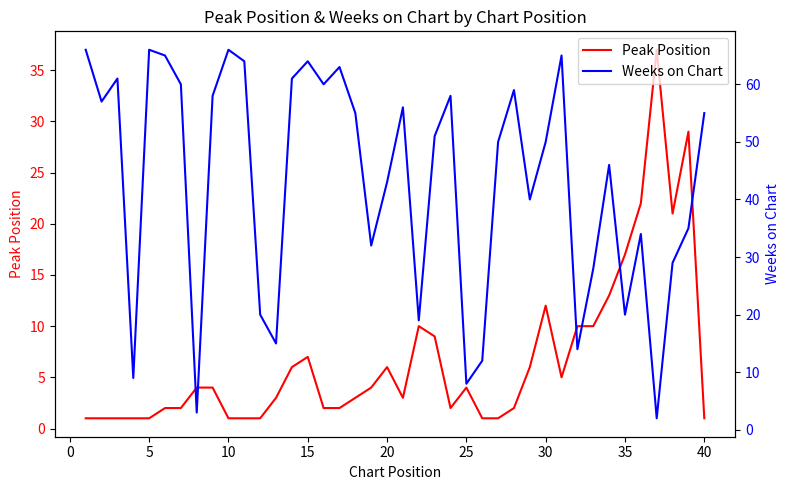

Where is Peak Position nearest to the value 19?

35